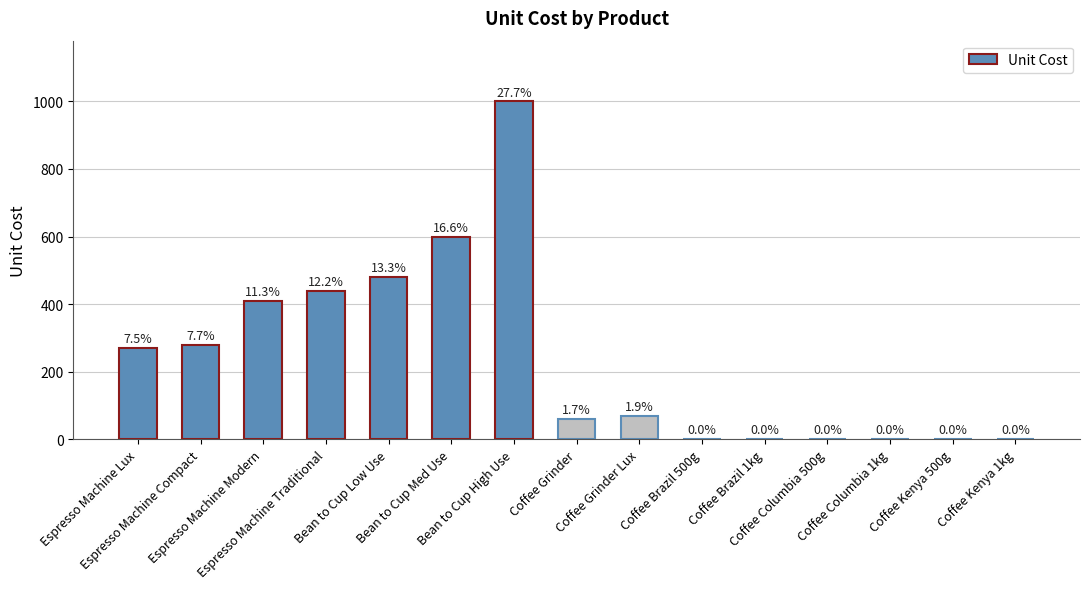

What is the sum of the values at Espresso Machine Traditional and Bean to Cup Low Use?

920.0